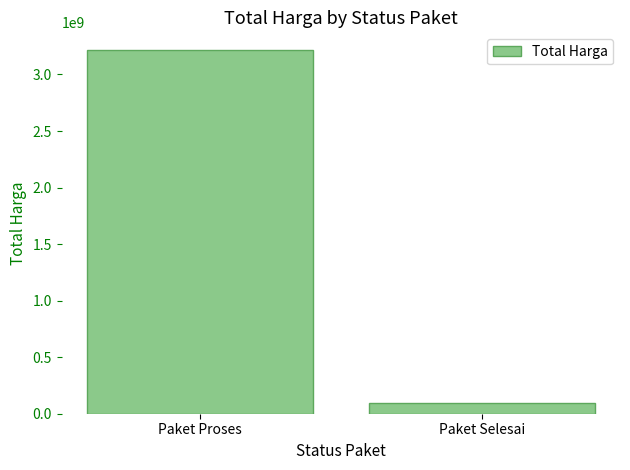

Reading left to right, what are all the values shown in this chart?

3211885000	97752500